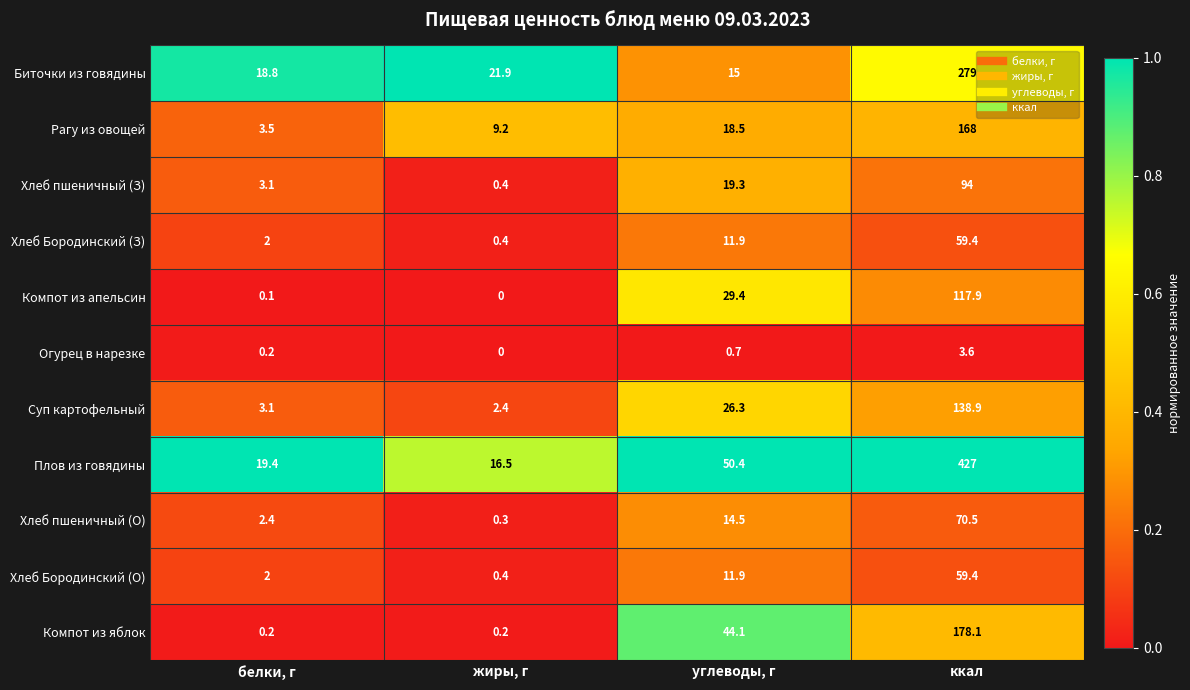

Is the value of Хлеб Бородинский (З) at жиры, г greater than the value of Огурец в нарезке at жиры, г?

Yes